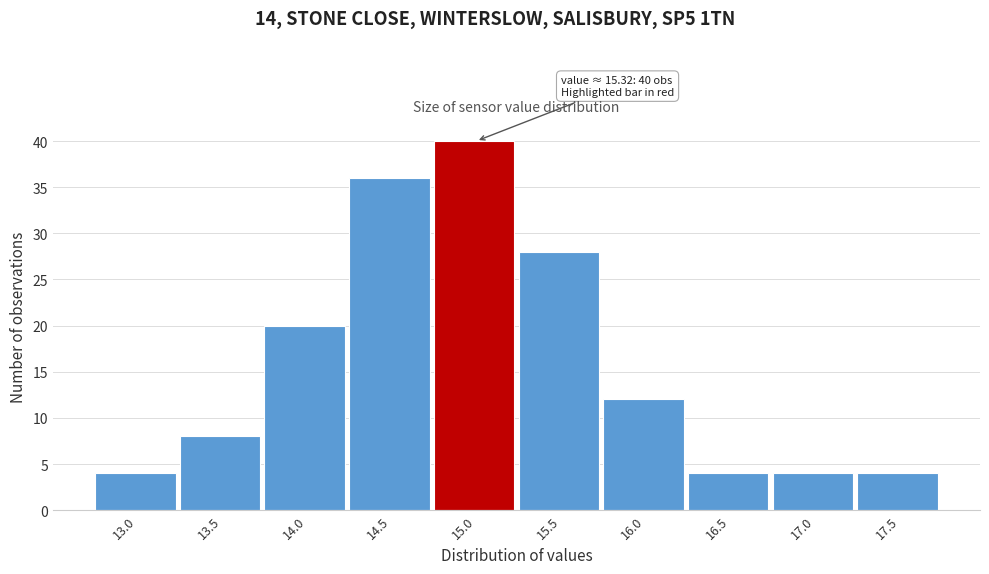

Reading left to right, list all the values displayed in this chart.

4	8	20	36	40	28	12	4	4	4